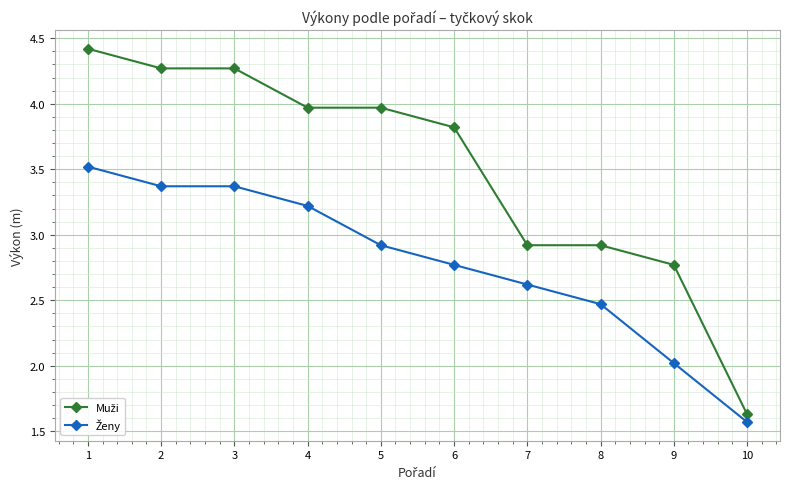

What is the spread (max minus min) of values at 7?

0.3